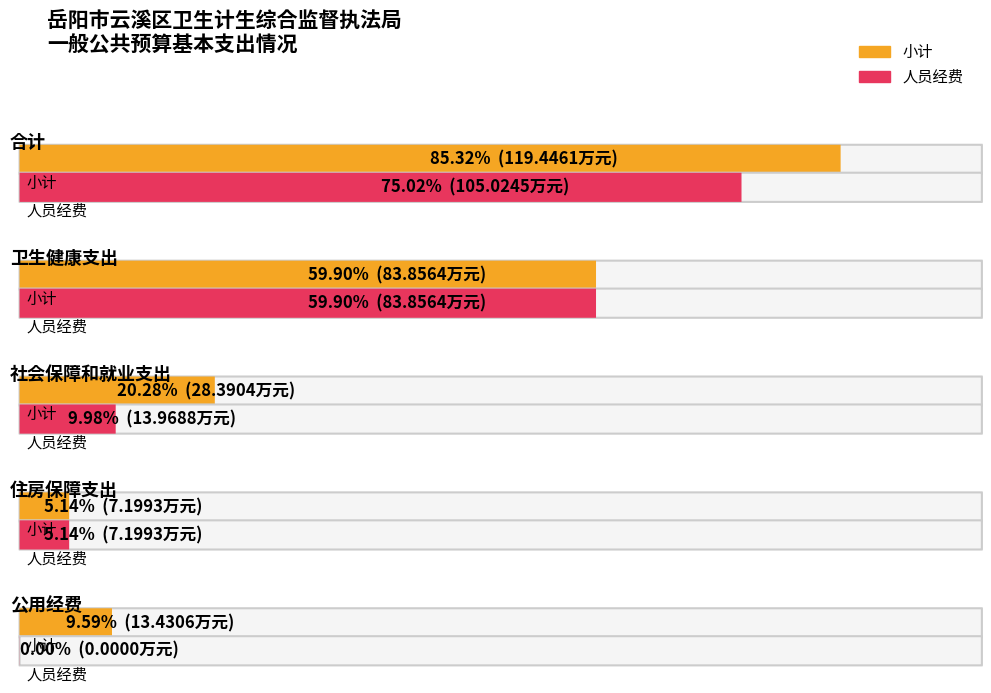

Which category has the highest value across all series?

合计